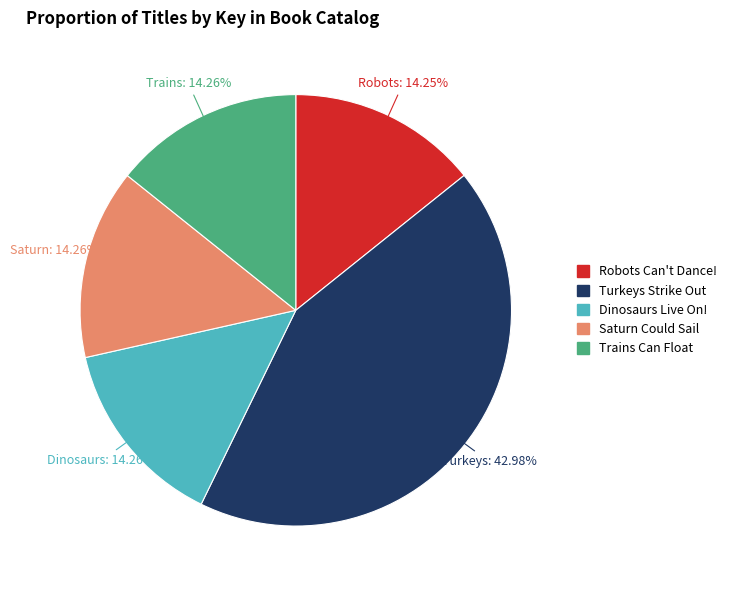

The Saturn Could Sail slice represents 22% of the pie. True or false?

False